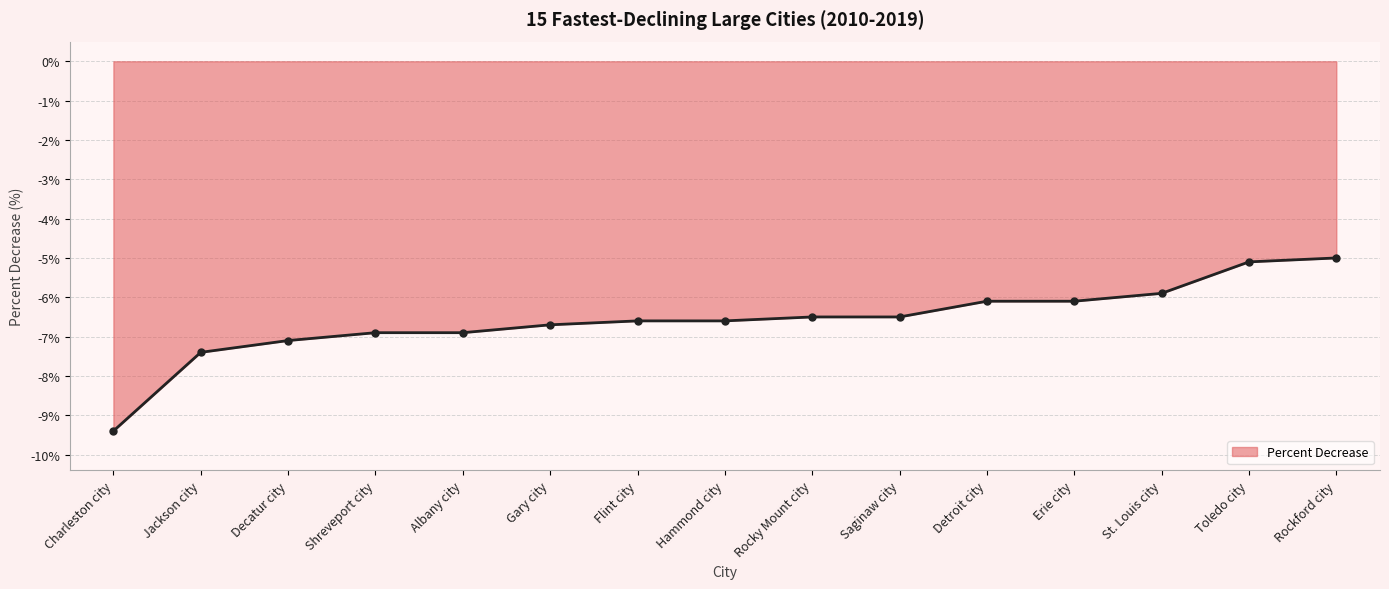

Between Gary city and Toledo city, which is larger?

Toledo city